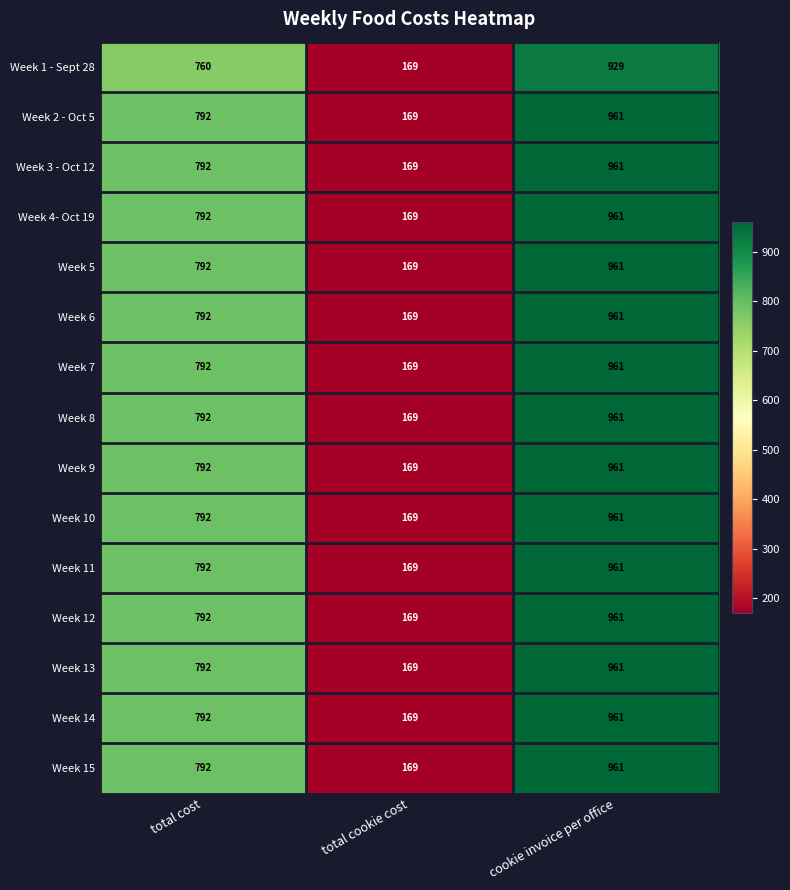

What is the difference between the maximum and second lowest values in the Week 11 series?

169